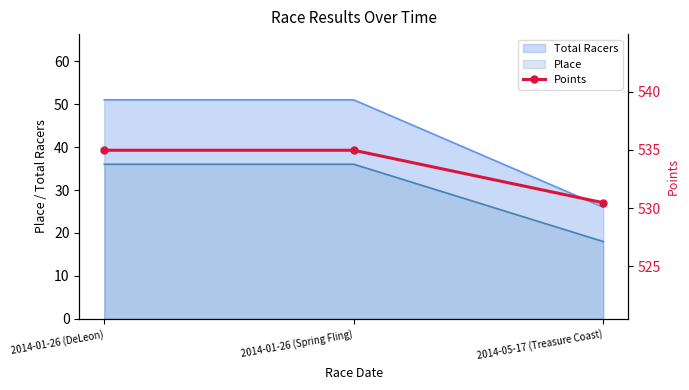

What position from the right is 2014-01-26 (Spring Fling)?

2